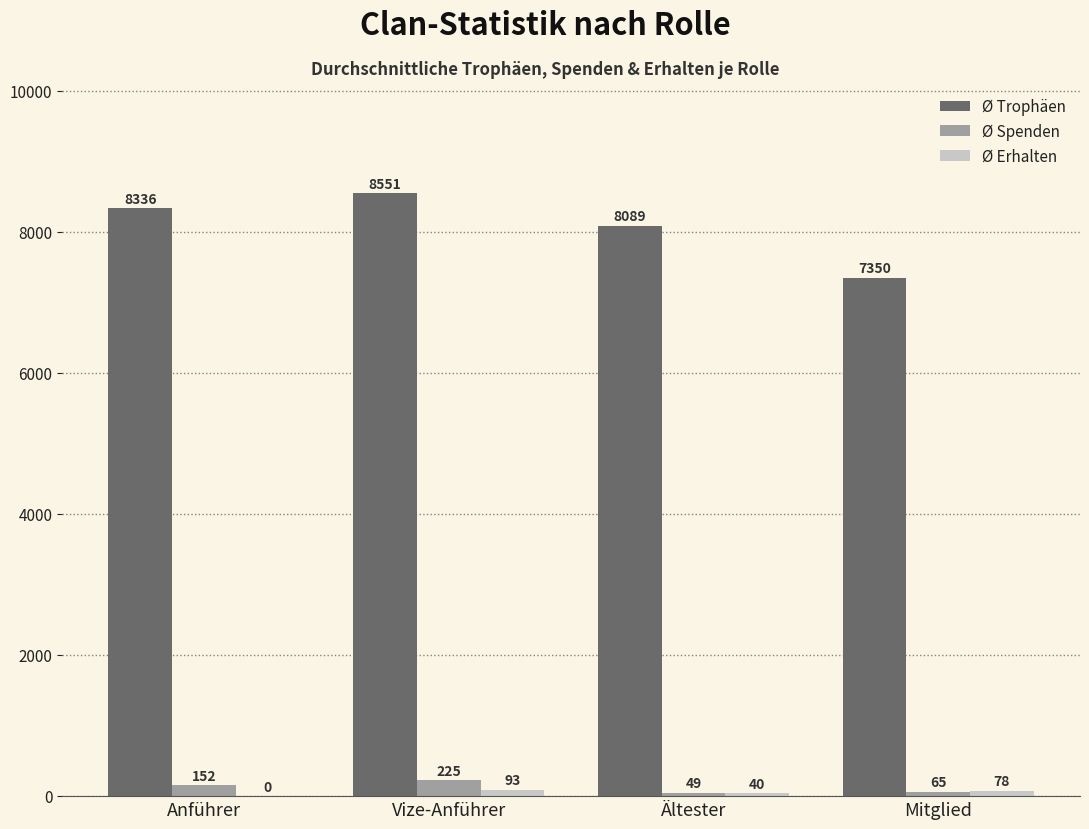

What value does the Ø Trophäen series have at Mitglied, to the nearest 10?

7350